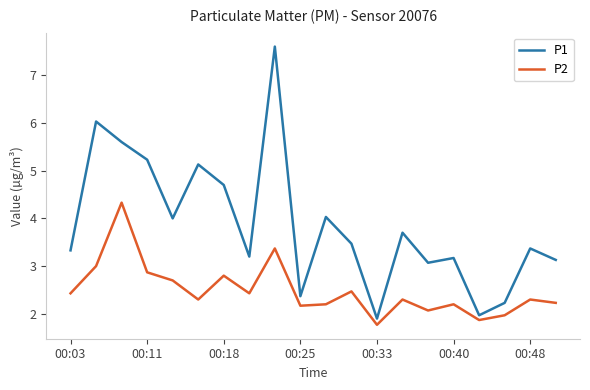

True or false: P2 and P1 cross at least once.

False